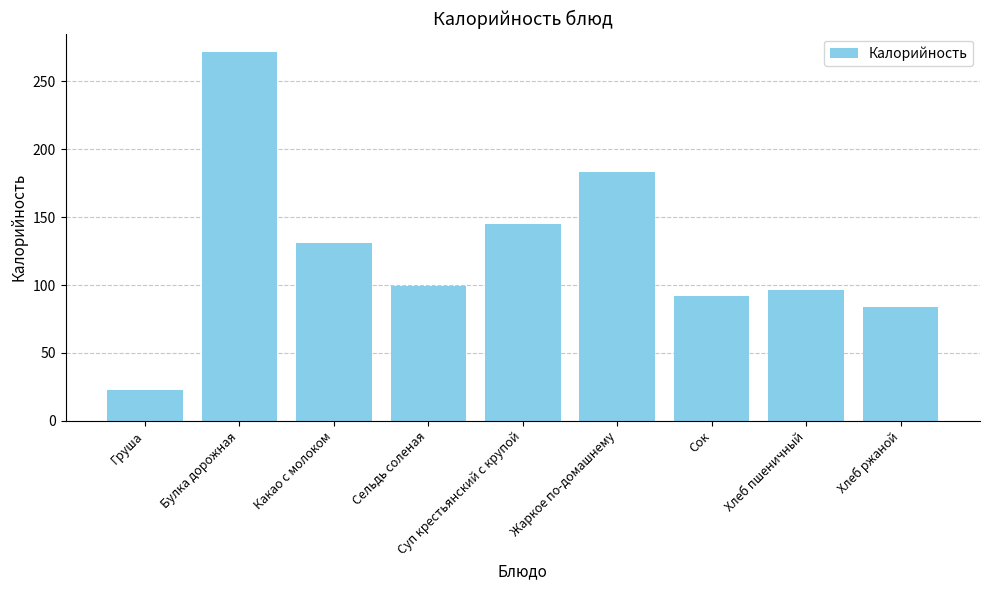

What is the maximum value shown in the chart?

271.6